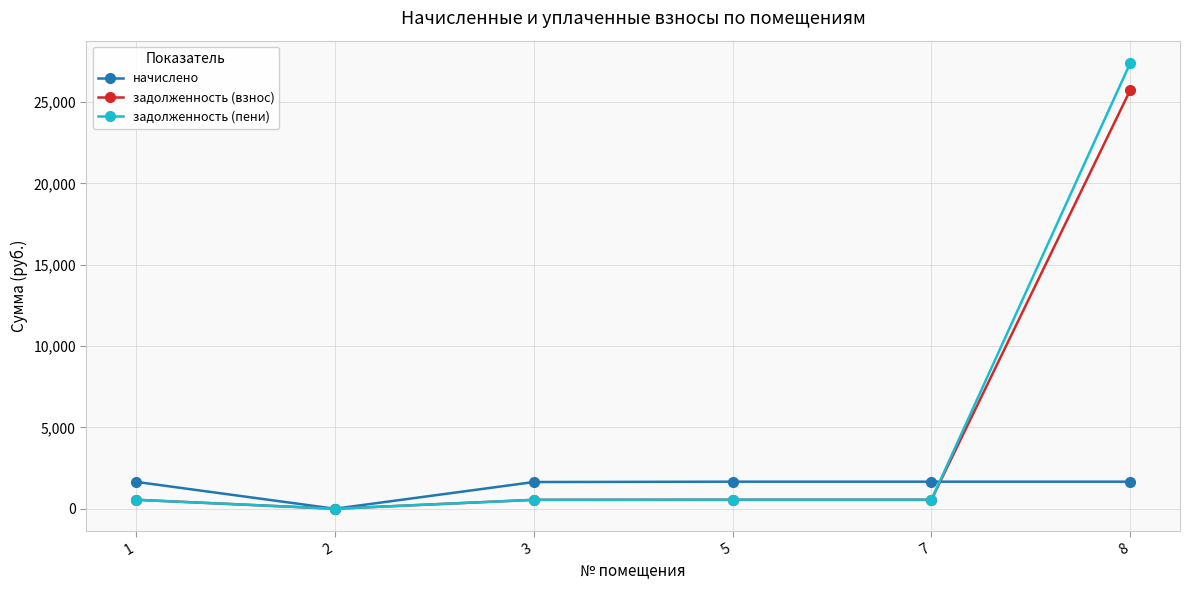

At which category is the sum across all series the highest?

8